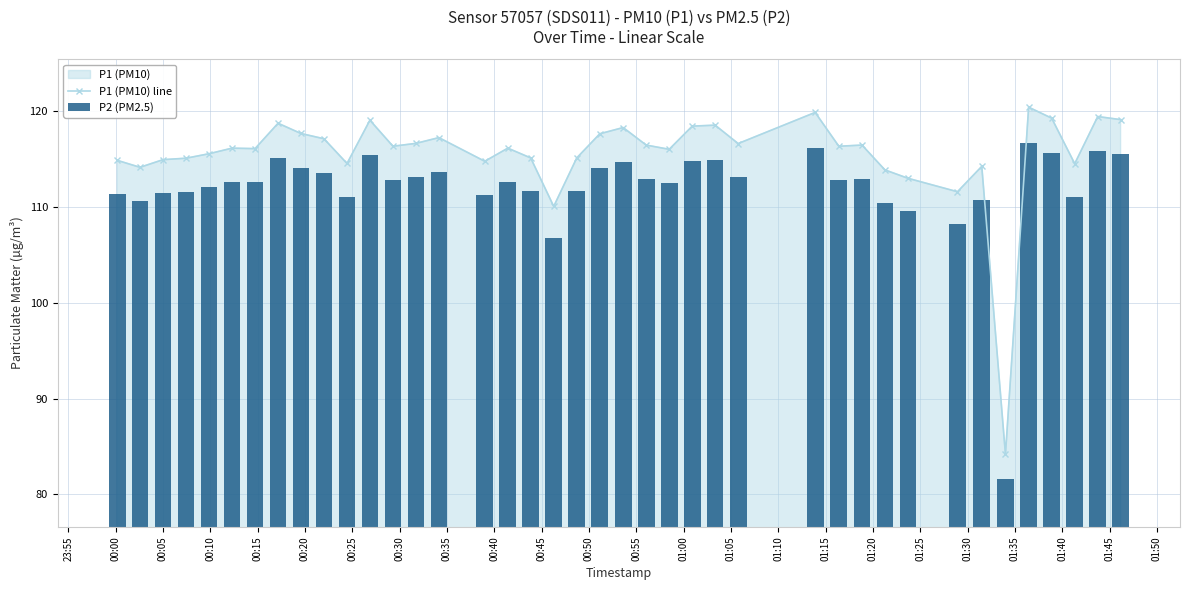

What is the maximum value for P2 (PM2.5)?

116.7